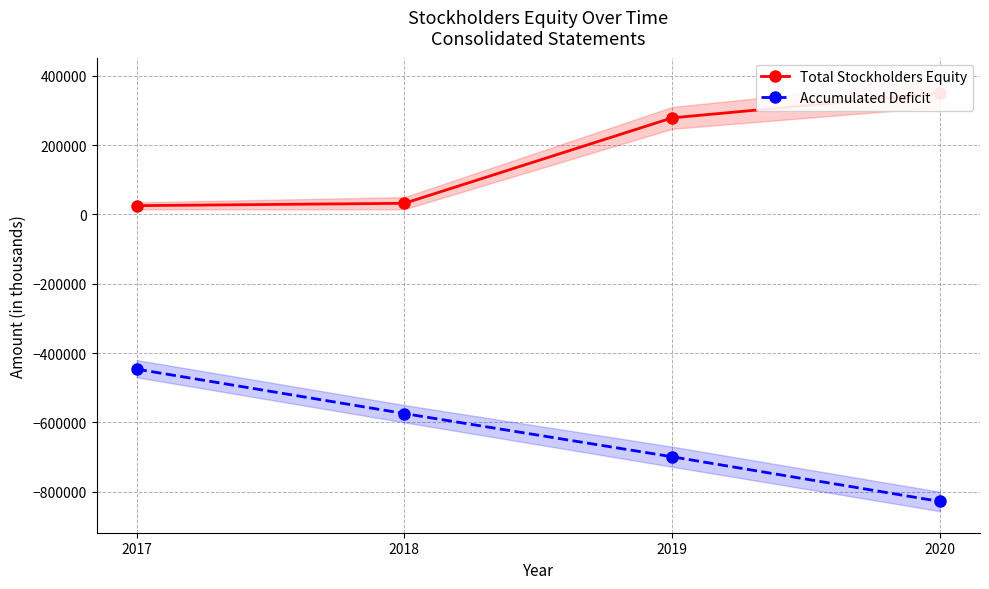

What is the total value across all series at 2019?

-420460